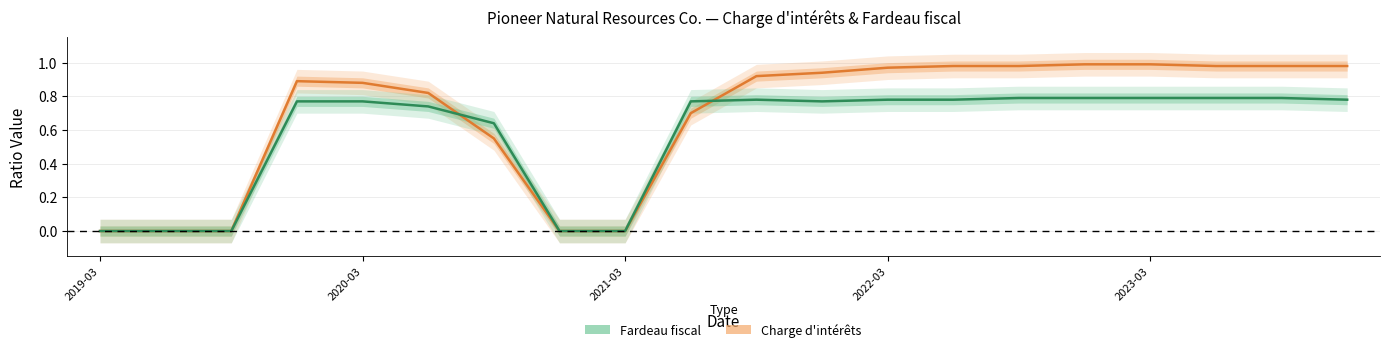

Is it true that Charge d'intérêts equals 1.6 at 13?

False